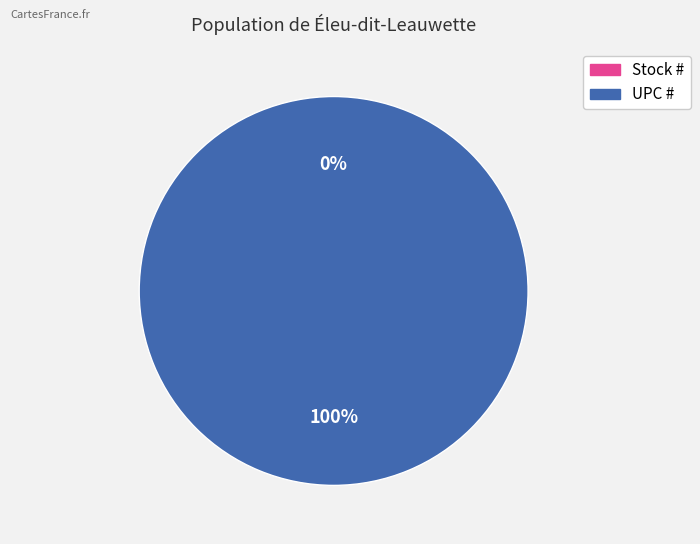

To the nearest percent, what is the combined percentage of Stock # and UPC #?

100%